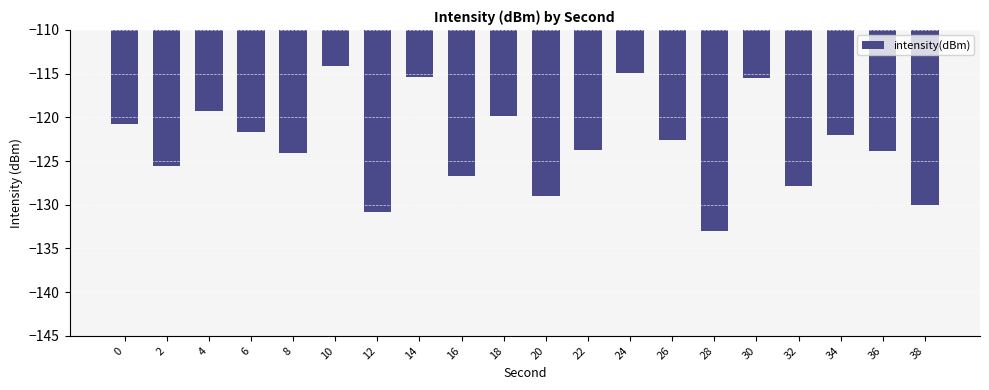

What is the greatest value displayed?

-114.2